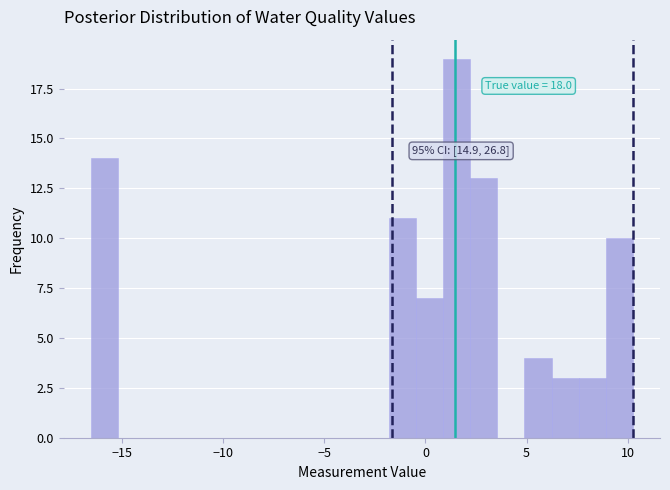

Around what value on the x-axis is the tallest bar? Give the approximate position of its centre, as read against the axis.

1.5